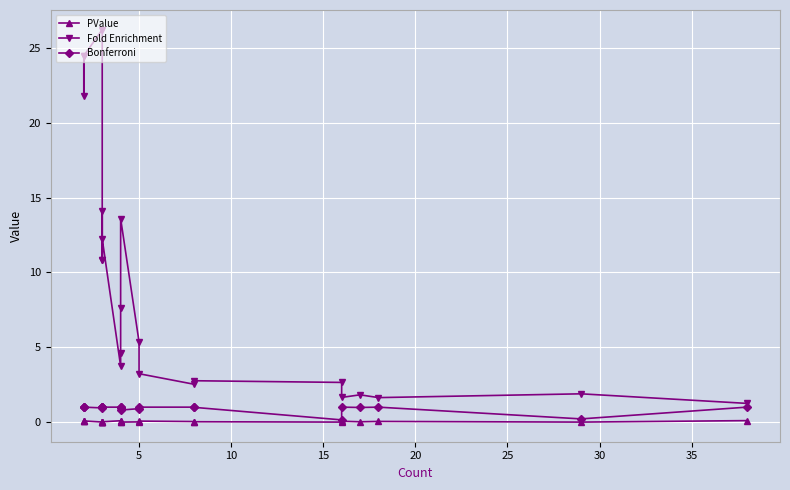

What is the greatest value displayed?

26.2